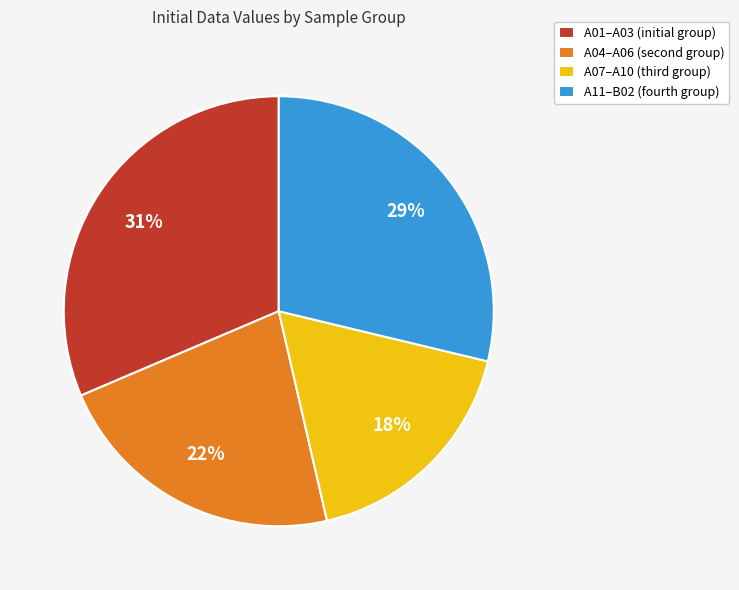

Is it true that A01–A03 (initial group) is 37% of the pie?

False